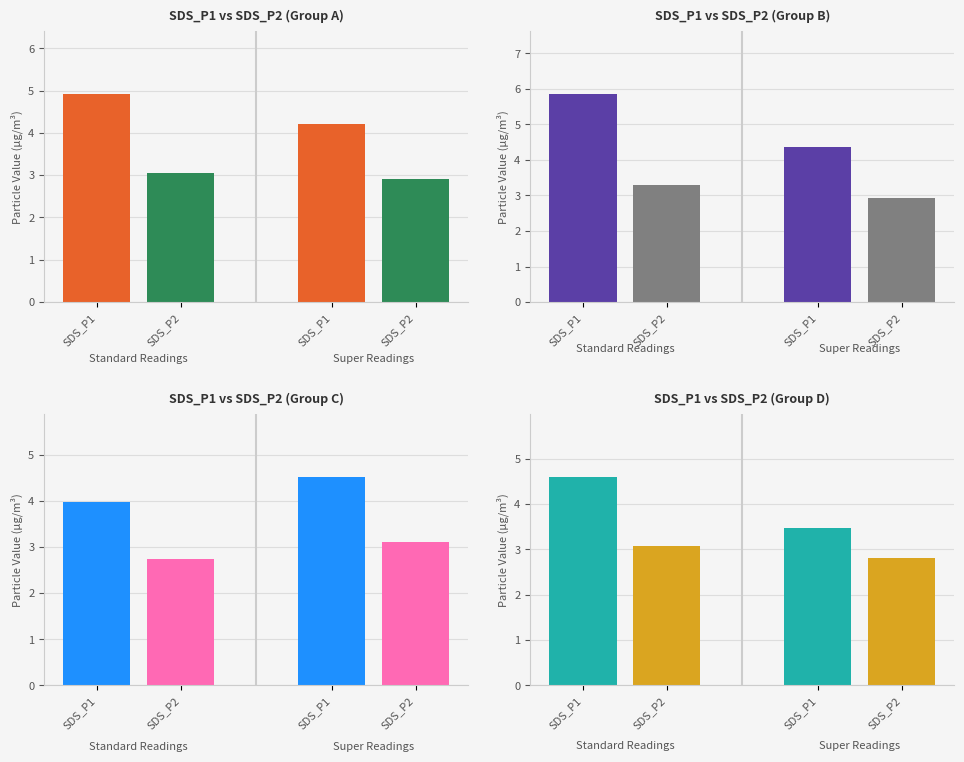

The SDS_P1 series shows 3.1 at SDS_P2. True or false?

True